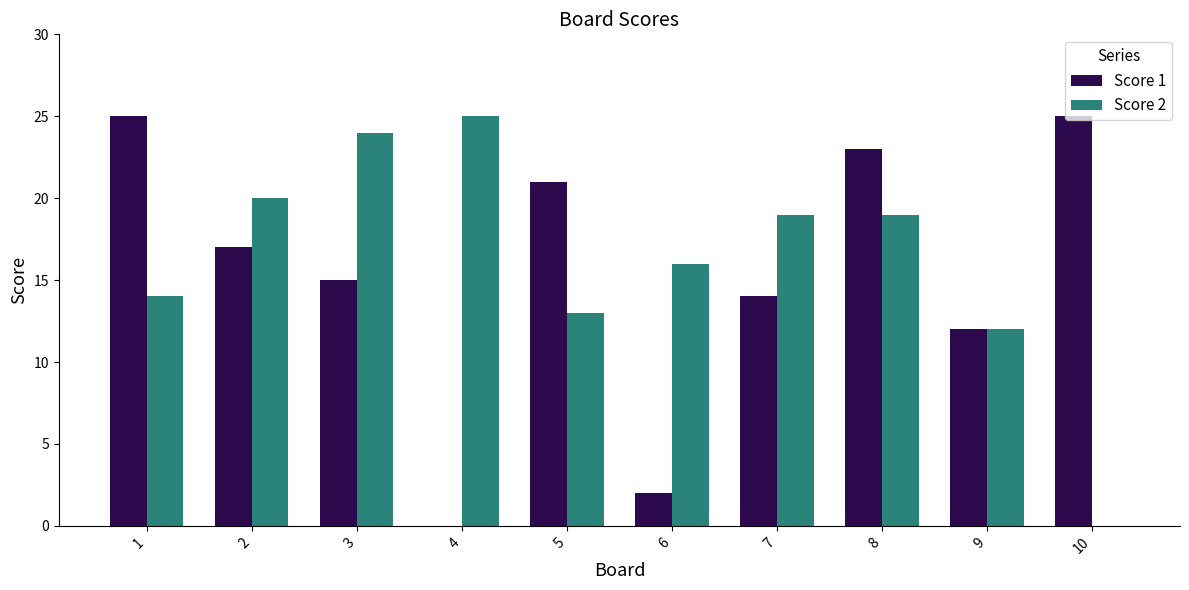

What is the sum of all Score 1 values?

154